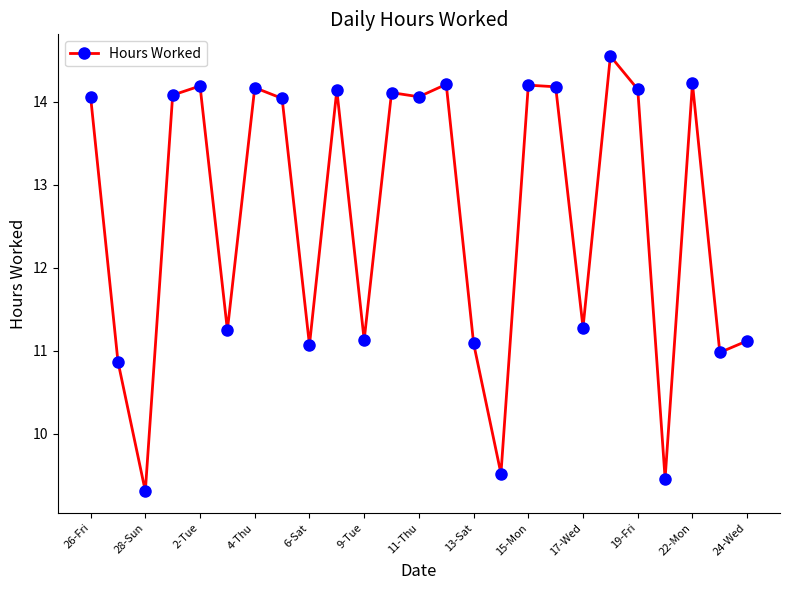

What is the value of the 2nd point from the left?

10.9